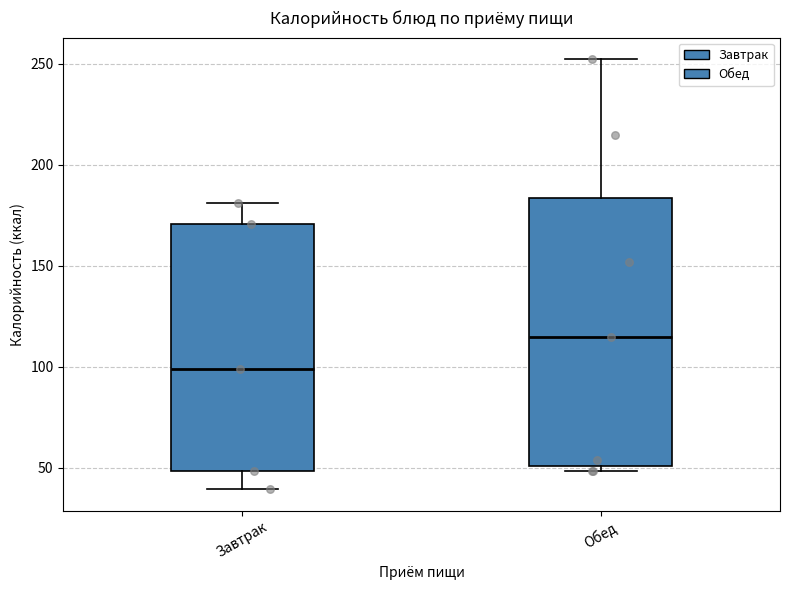

Which box's median line is the highest?

Обед